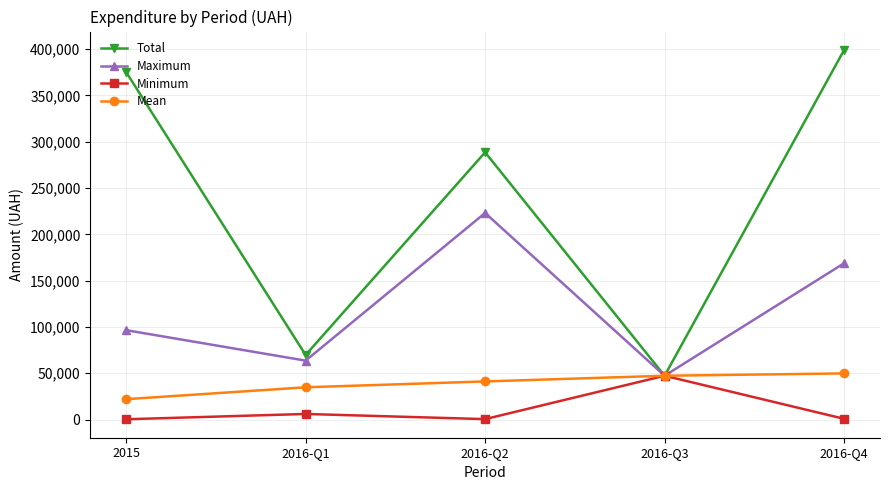

The value of Maximum at 2016-Q4 is 168776.0. True or false?

True